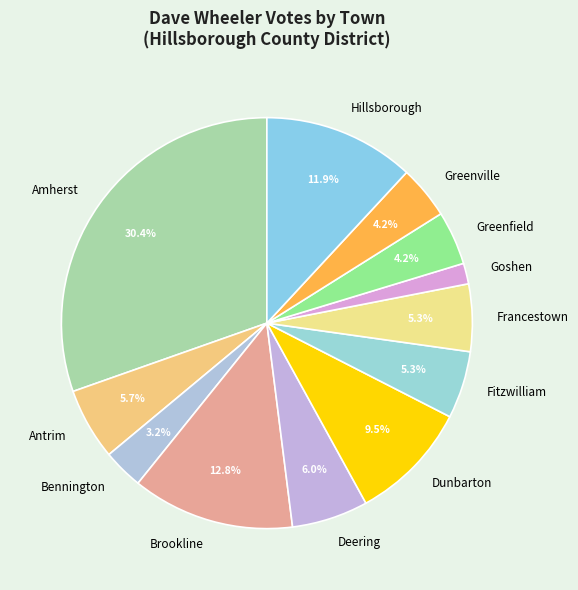

Does Francestown represent more than half of the total?

No